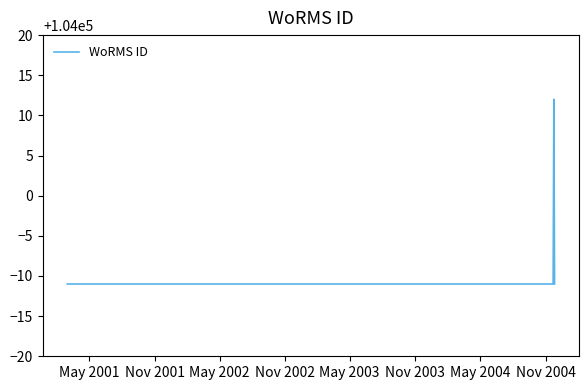

How many values are between 103989 and 104012?

4